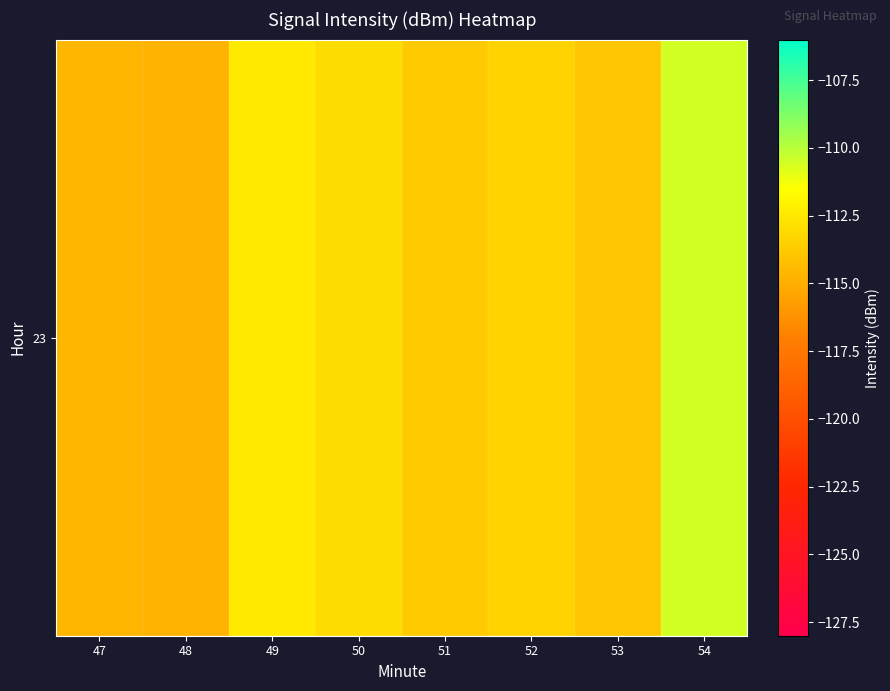

The chart shows a value of -30.0 at 54. True or false?

False